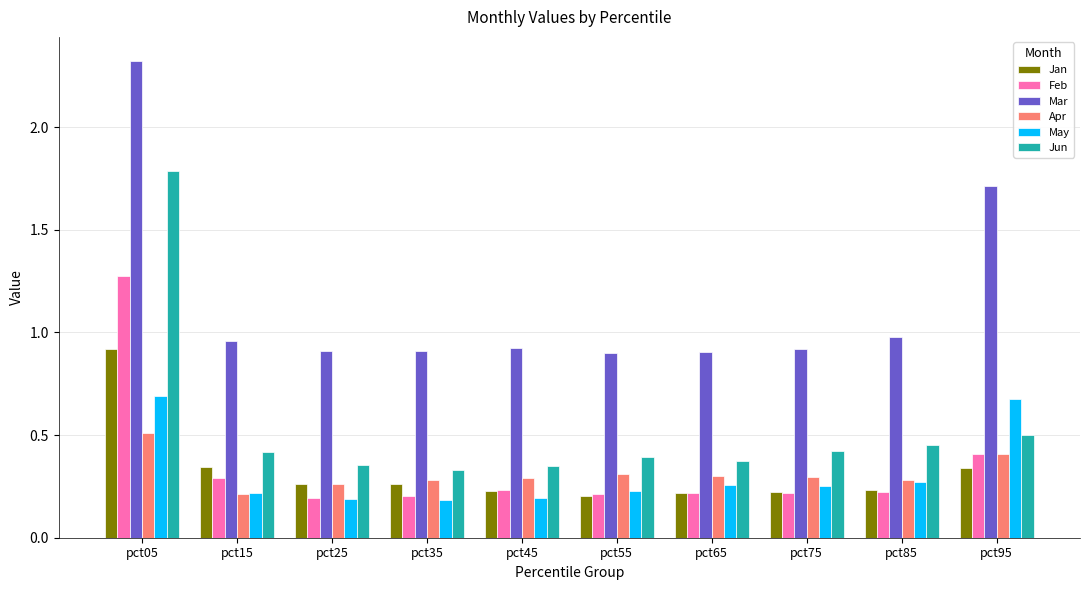

How many data points does each series have?

10